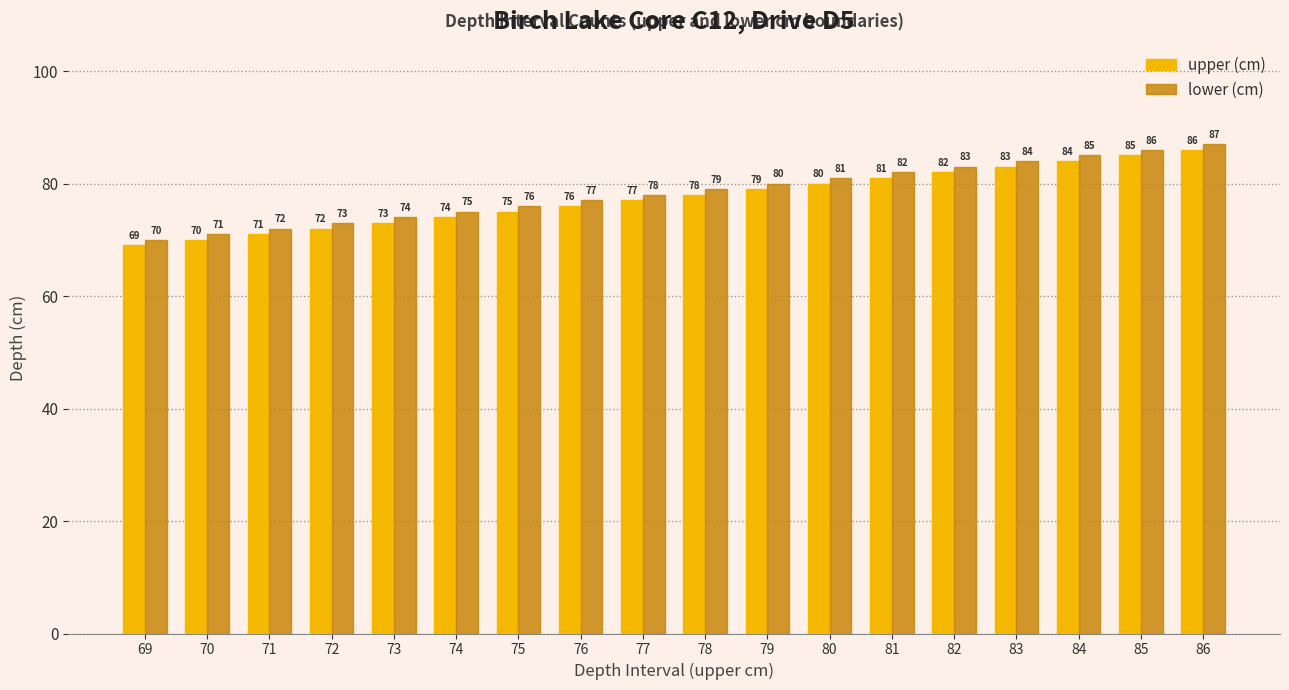

Where is lower (cm) nearest to the value 78?

77